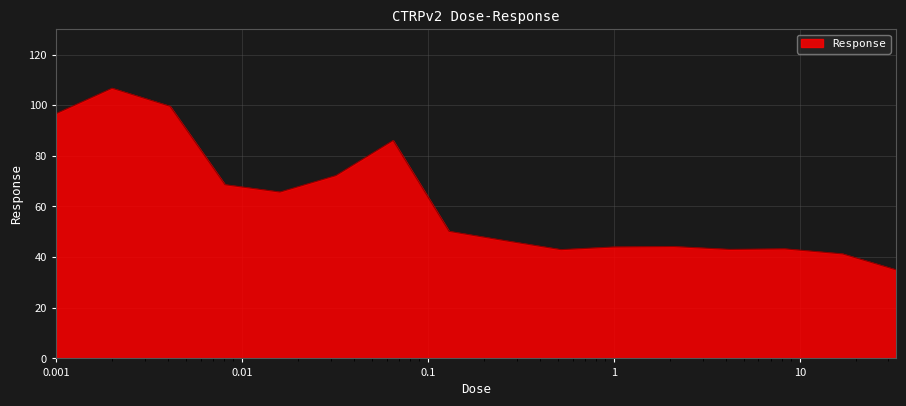

What is the minimum value shown in the chart?

35.0